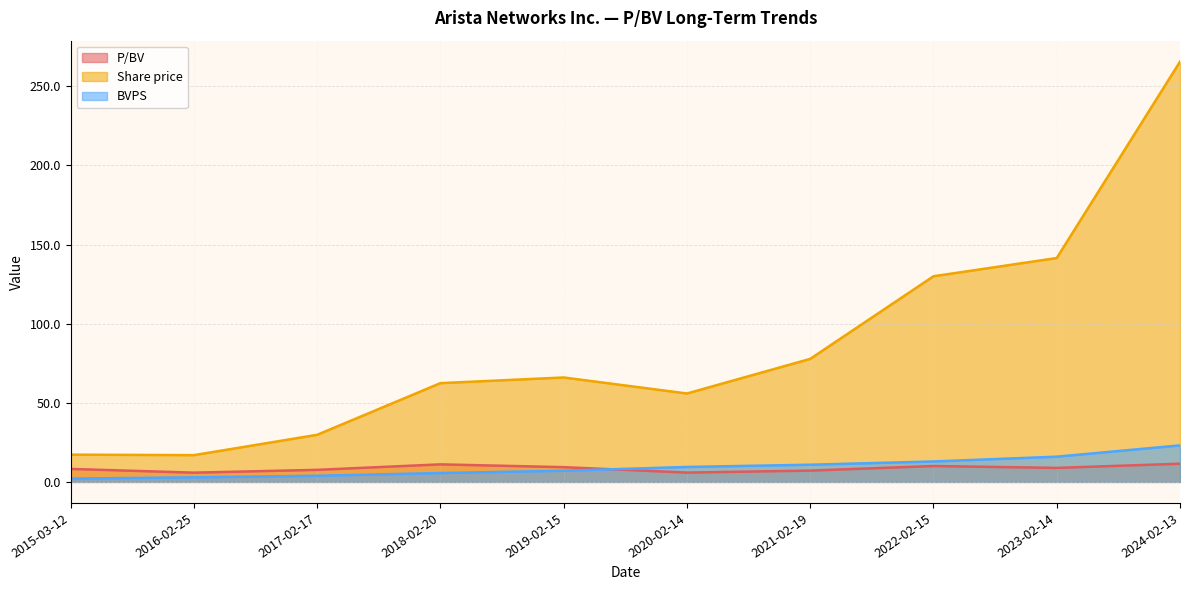

What is the total value across all series at 2018-02-20?

79.1